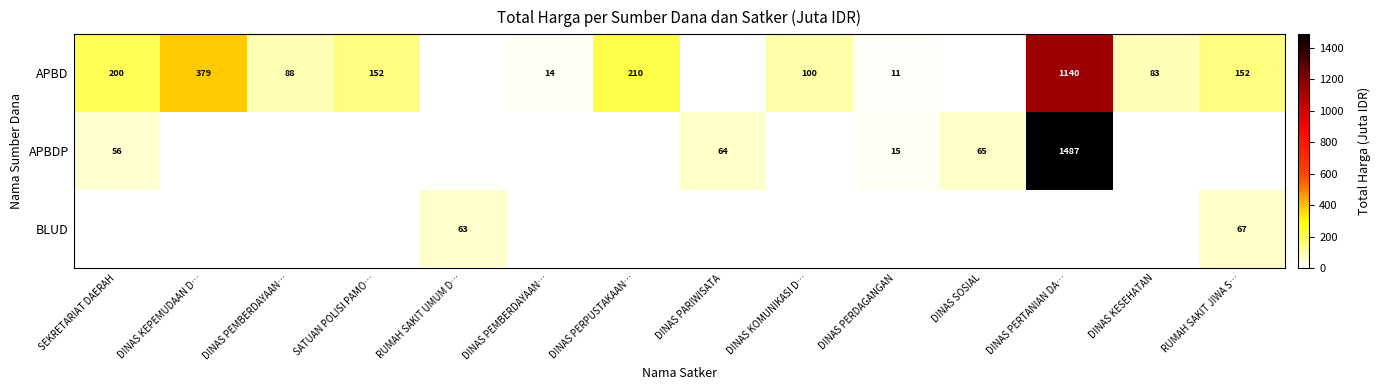

Is it true that APBD equals 152.5 at SATUAN POLISI PAMO…?

True